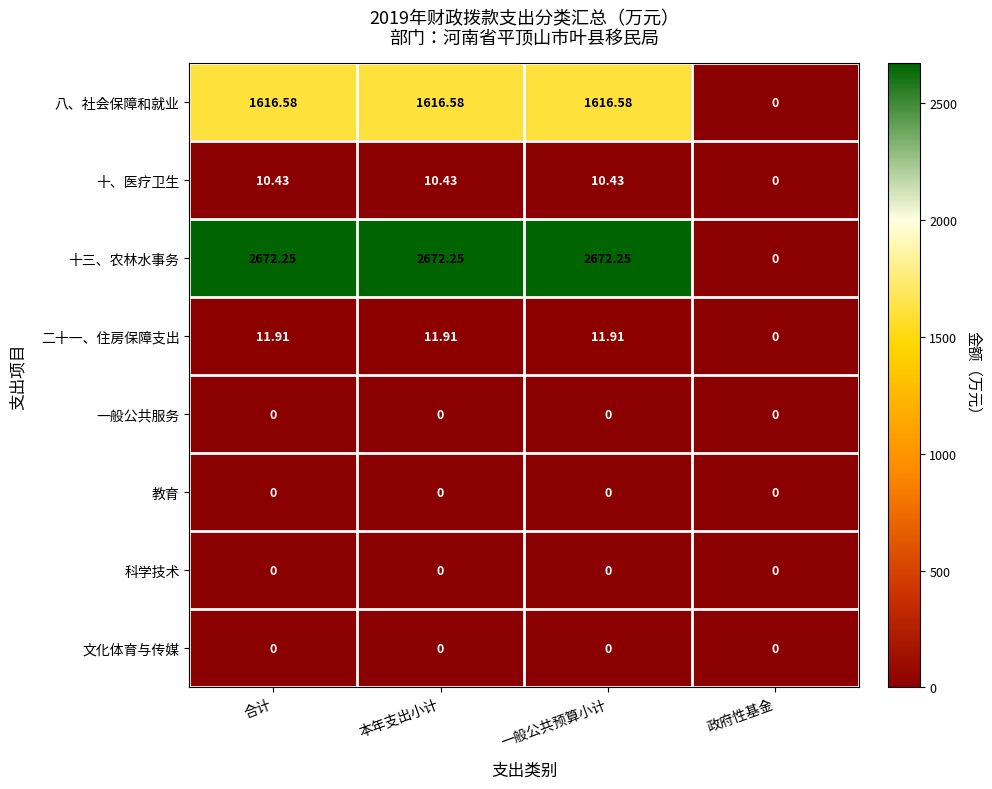

Is the value of 十、医疗卫生 at 合计 greater than the value of 二十一、住房保障支出 at 一般公共预算小计?

No